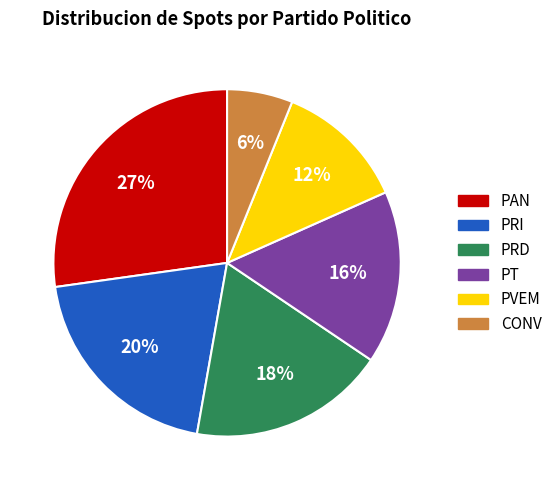

Does PAN account for over 50% of the chart?

No